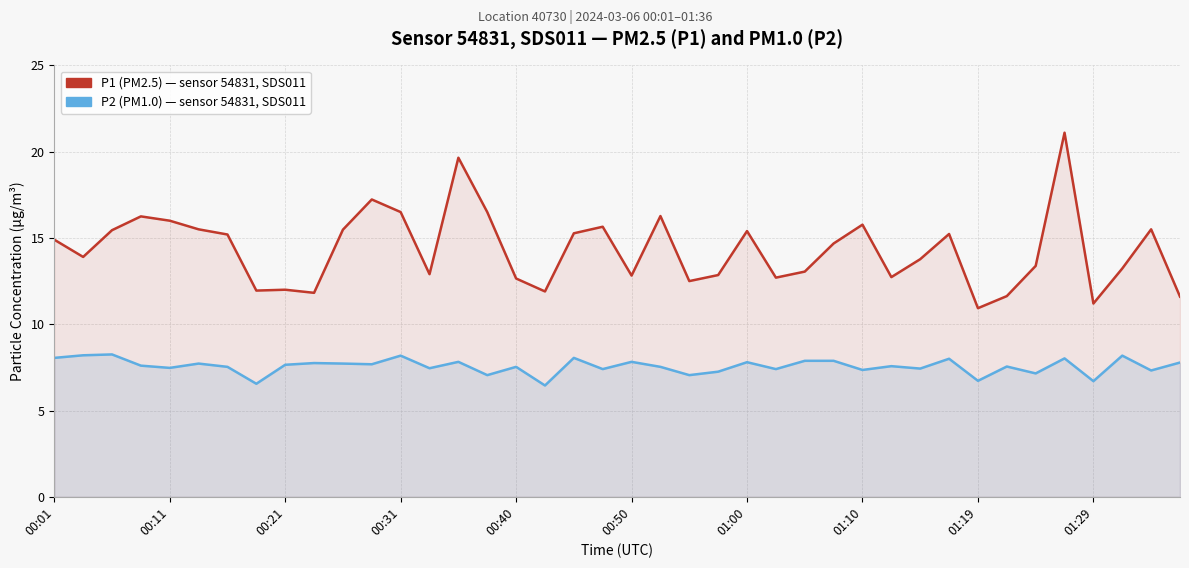

At 00:50, list the series in order from smallest to largest.

P2 (PM1.0) — sensor 54831, P1 (PM2.5) — sensor 54831